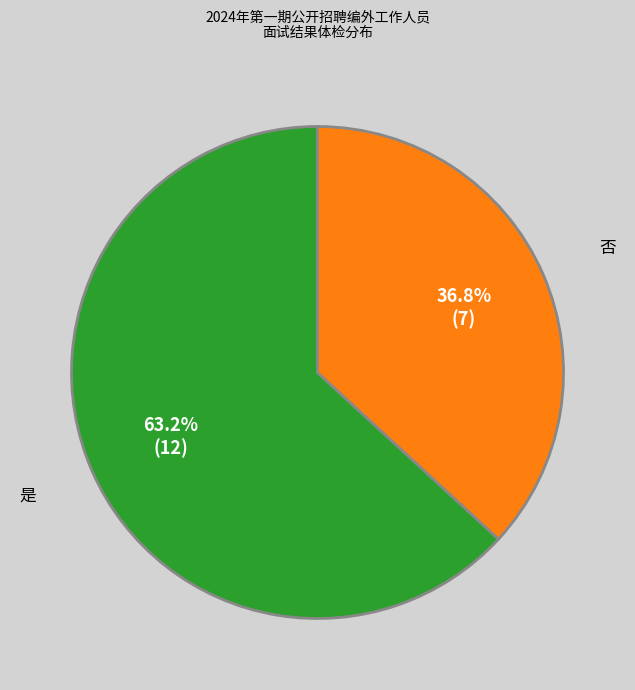

Which slice is the smallest?

否